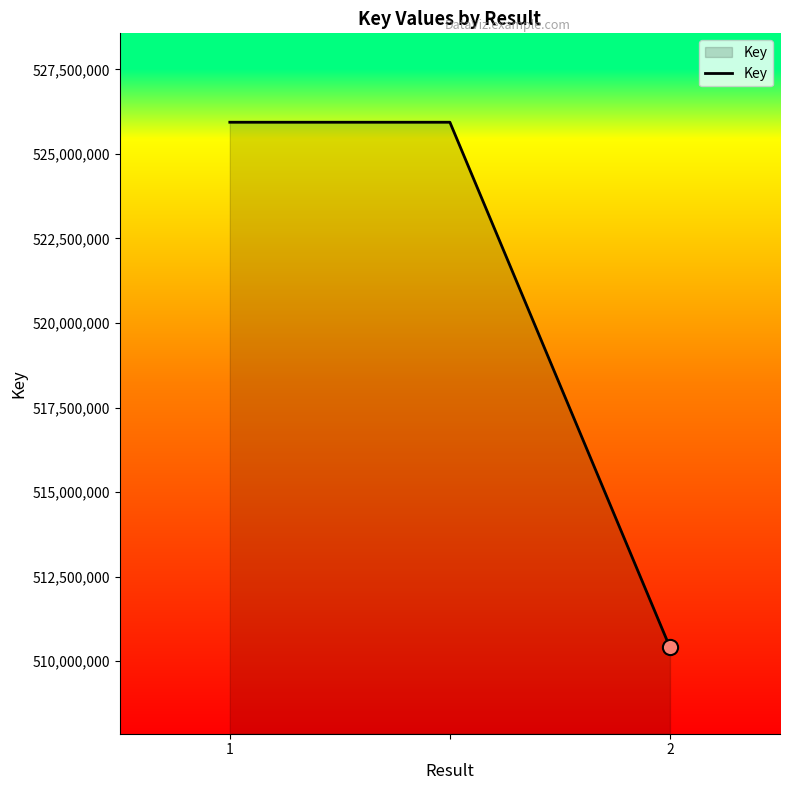

What is the average value?

520759794